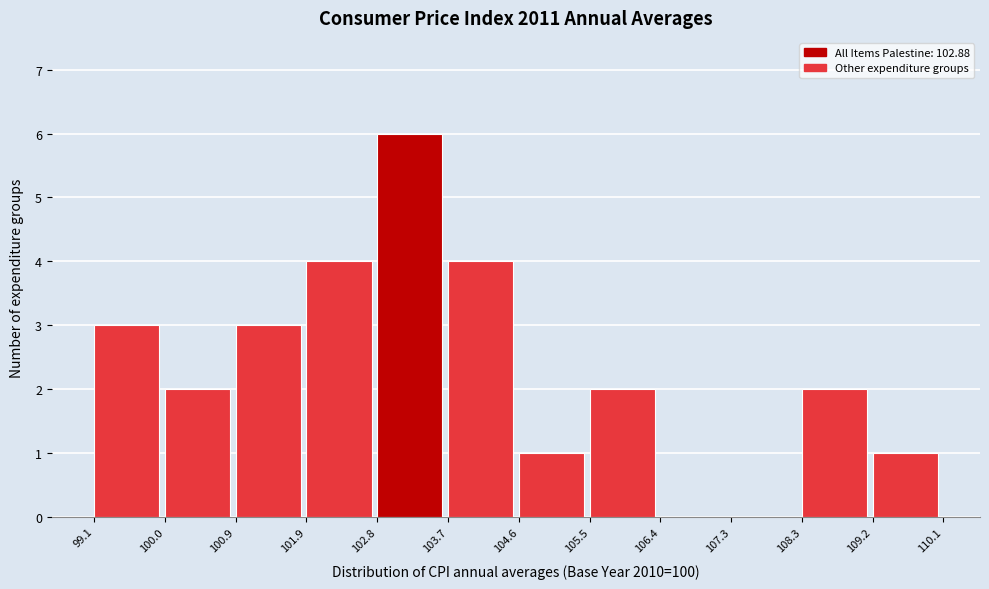

How tall is the bar that spans 104.6 to 105.5 on the x-axis? The values are not printed on the chart, so give them approximately, as read against the axis.

1